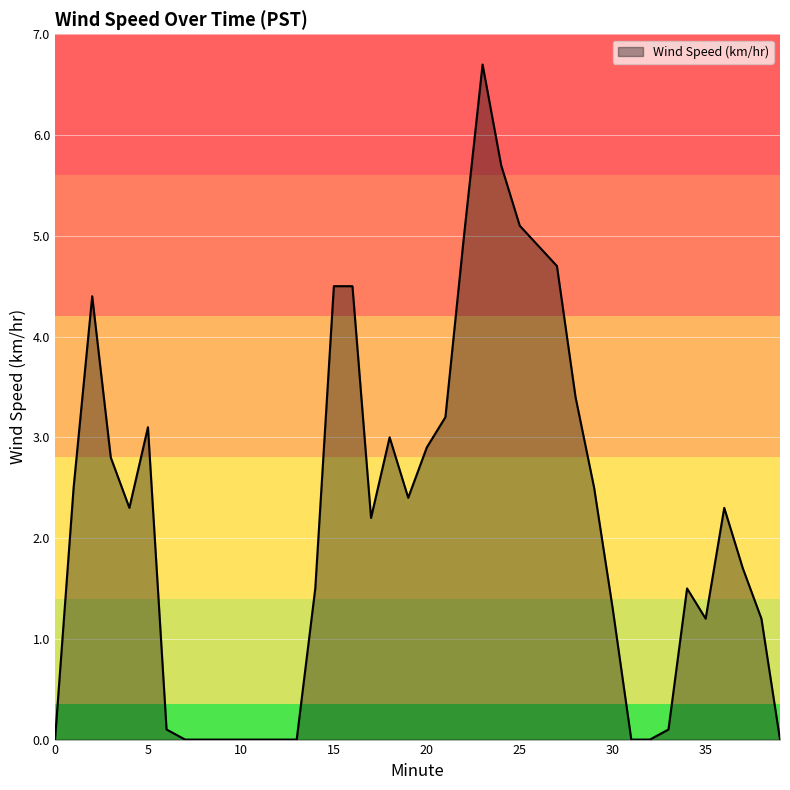

What is the greatest value displayed?

6.7